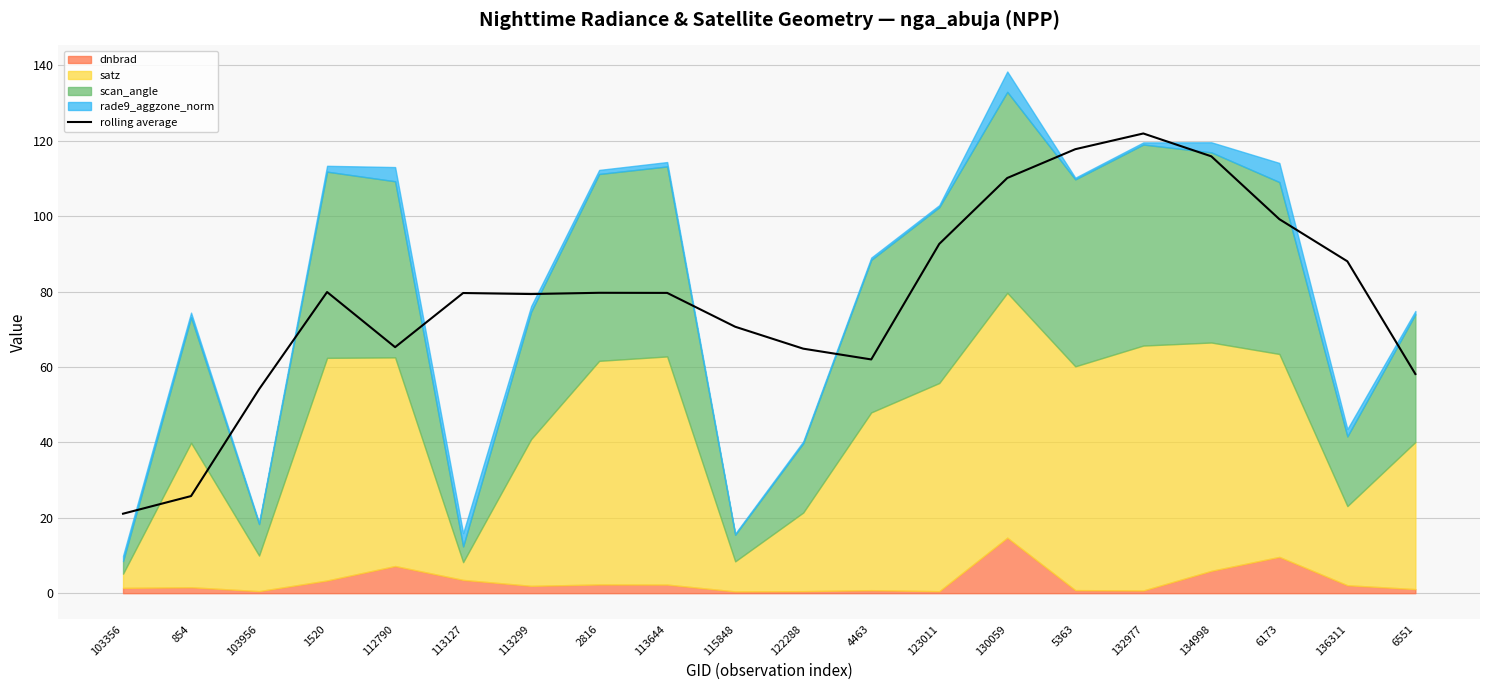

What is the label of the 18th point from the right?

103956